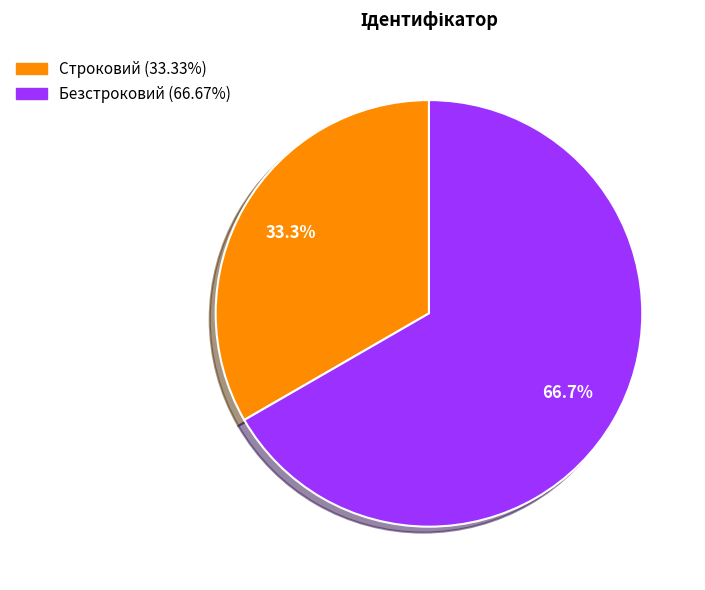

To the nearest percent, what portion does Строковий represent?

33%